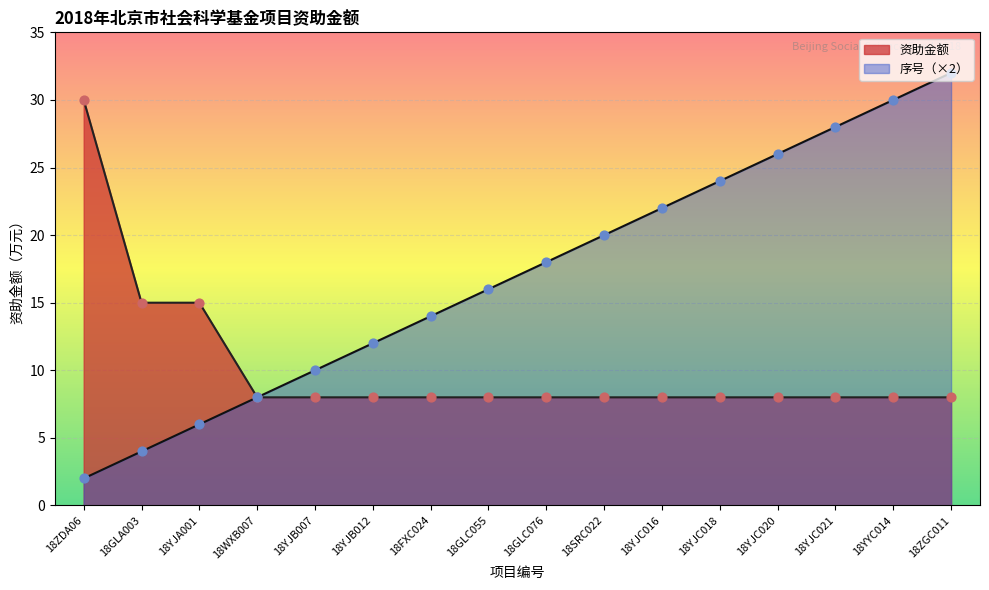

Which series has the largest total across all categories?

序号（×2）